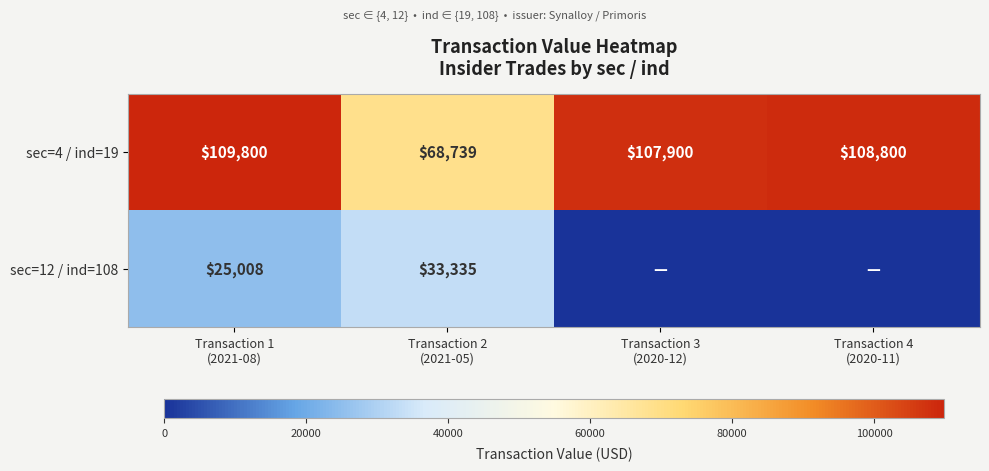

What is the sum of all sec=4 / ind=19 values?

395239